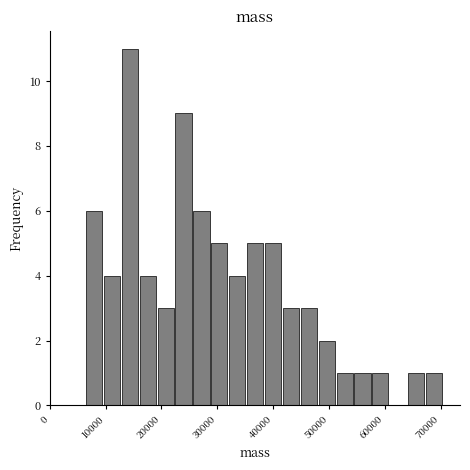

Read against the x-axis, roughly where is the centre of the tallest bar?

14000